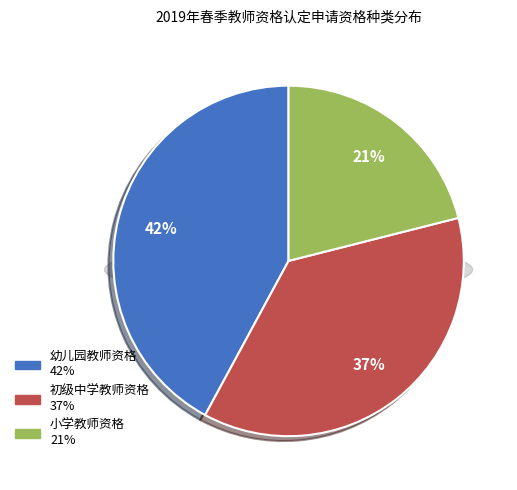

Count the number of slices in the pie.

3